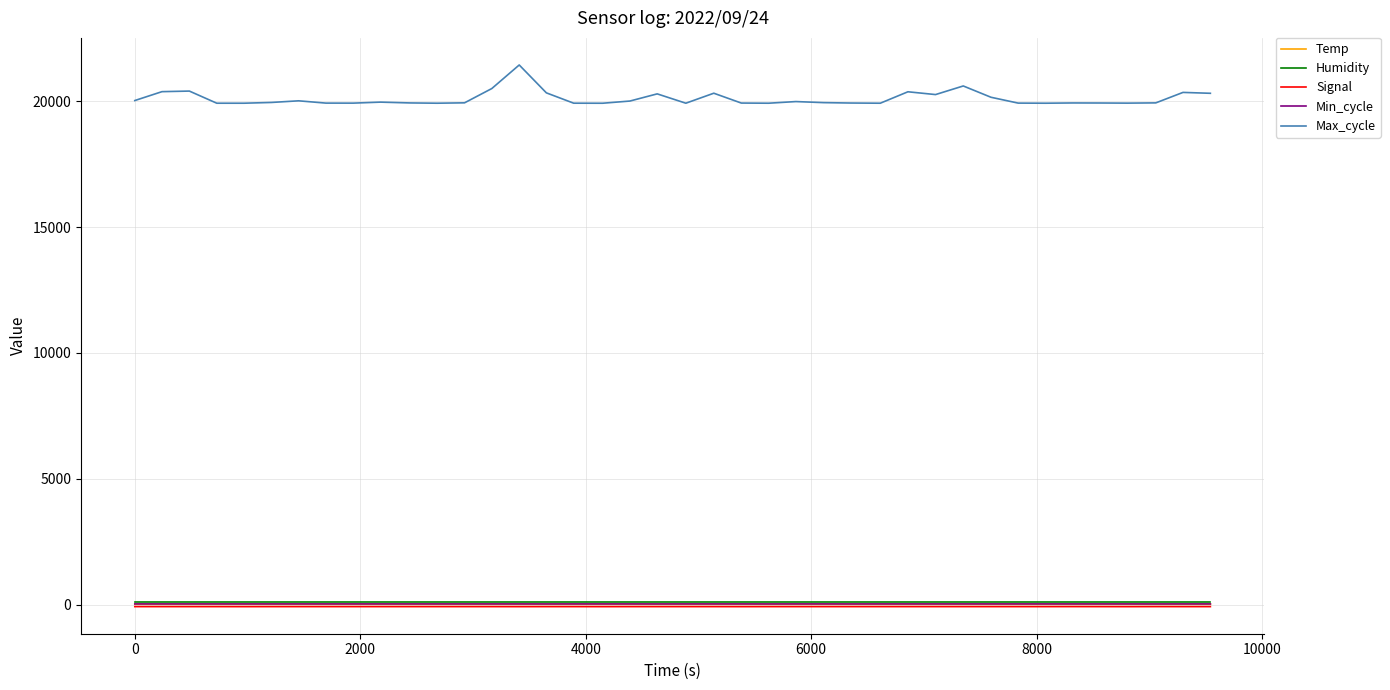

What is the lowest value of the Max_cycle series?

19919.0